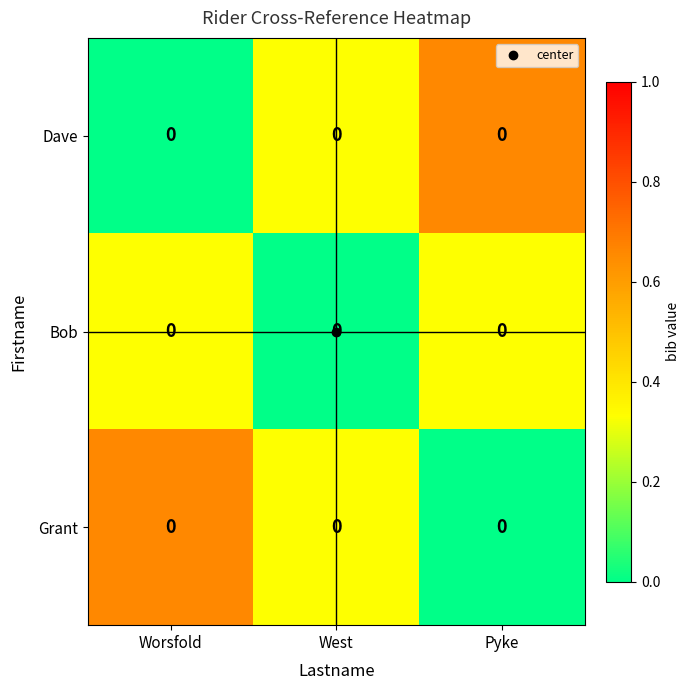

What is the spread (max minus min) of values at Worsfold?

0.7